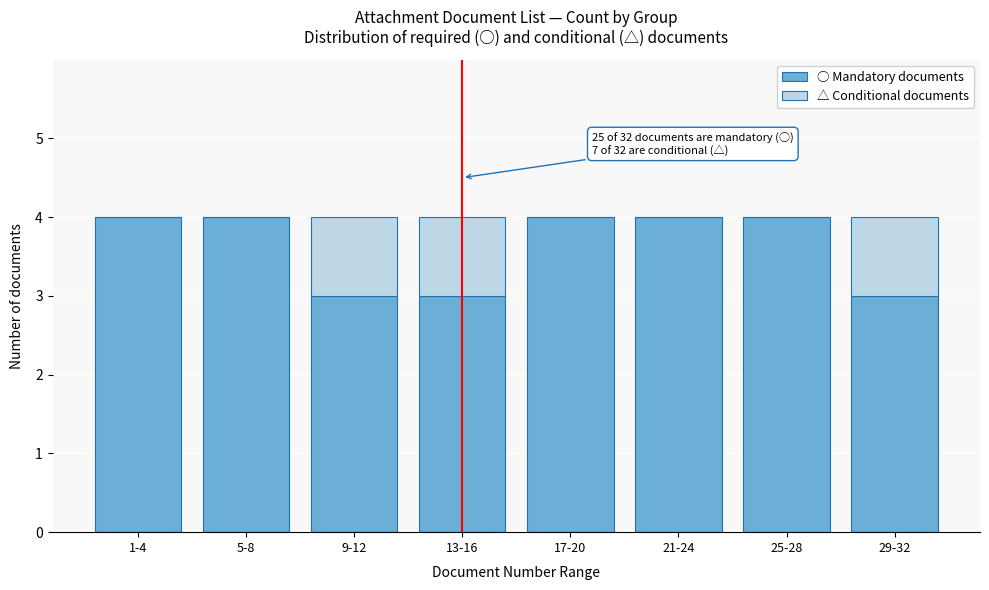

Reading left to right, list the values for the ○ Mandatory documents series.

1-4=4	5-8=4	9-12=3	13-16=3	17-20=4	21-24=4	25-28=4	29-32=3